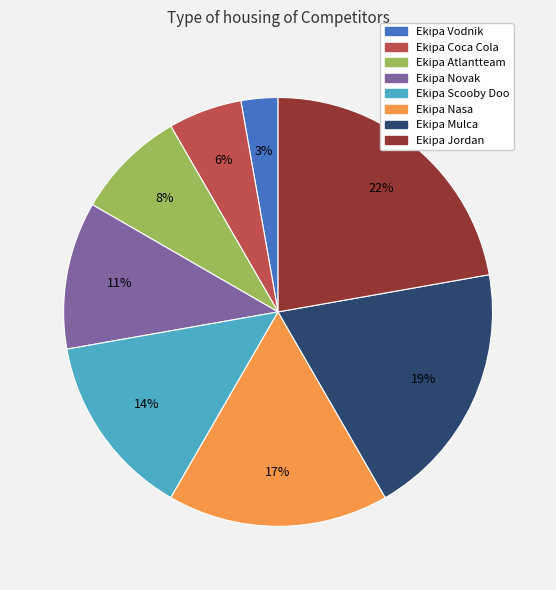

What is the largest slice in the pie chart?

Ekipa Jordan